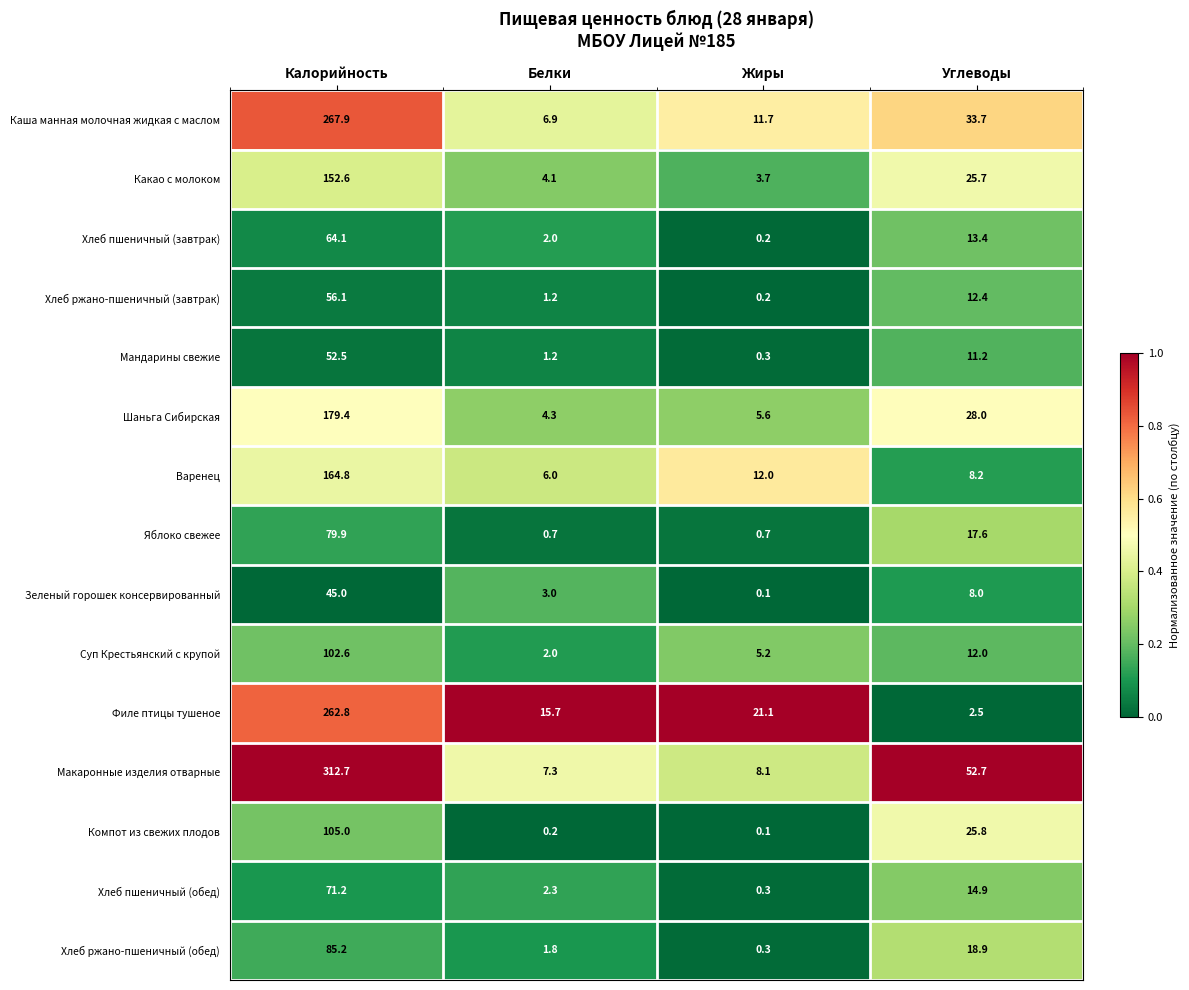

Which label corresponds to the smallest value in the chart?

Жиры